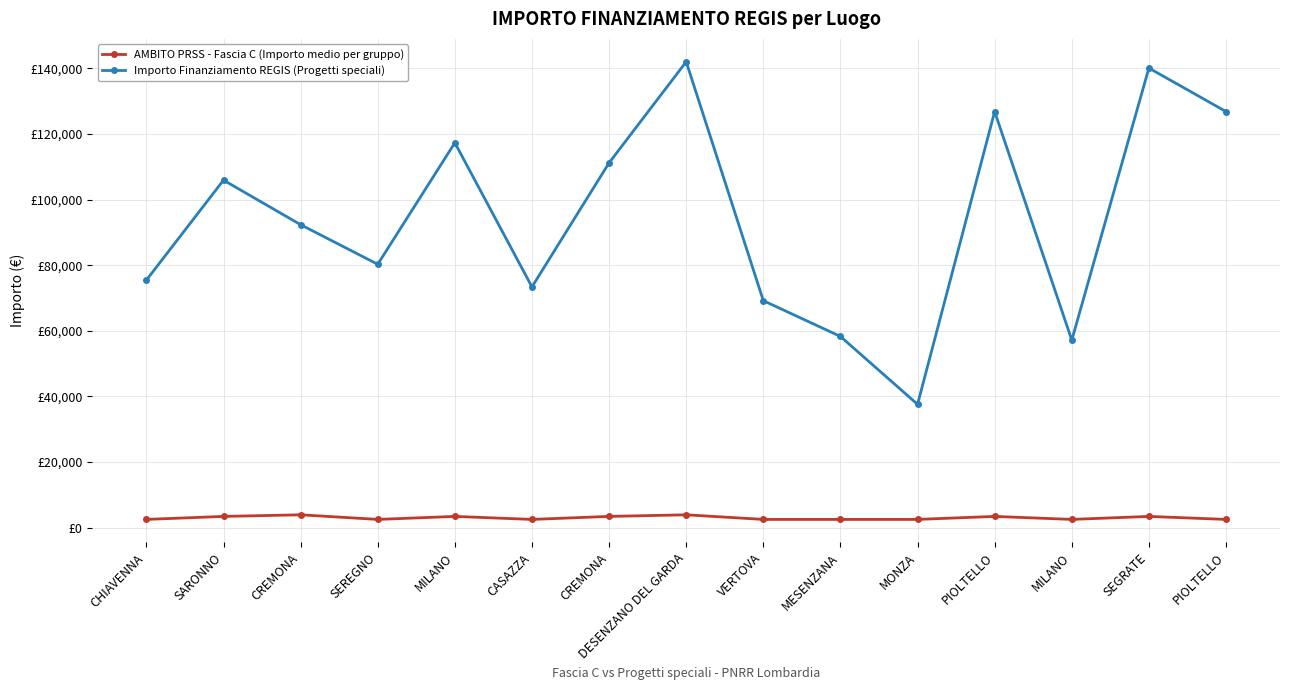

Is this an area chart (filled region under the line)?

No